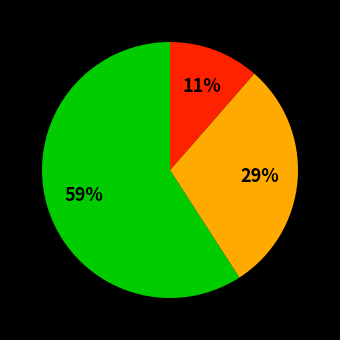

To the nearest percent, what is the difference between the largest and smallest slice percentages?

48%